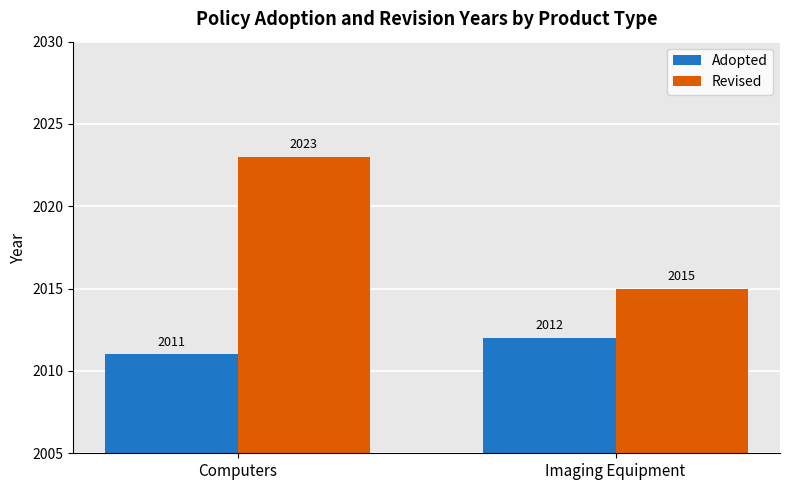

How many data points does each series have?

2